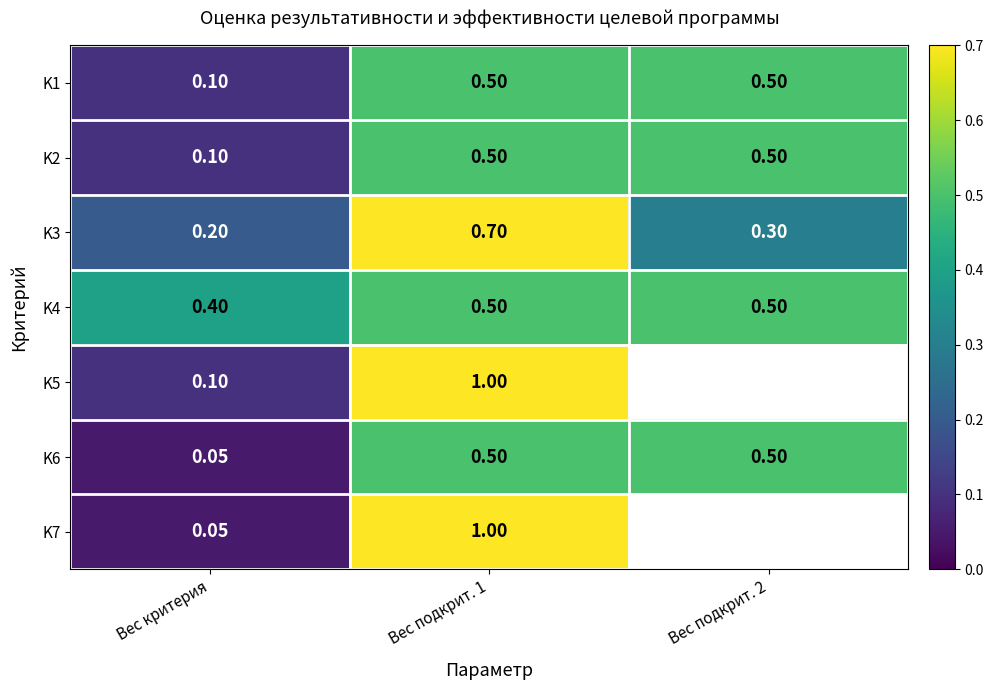

What is the smallest value displayed?

0.1